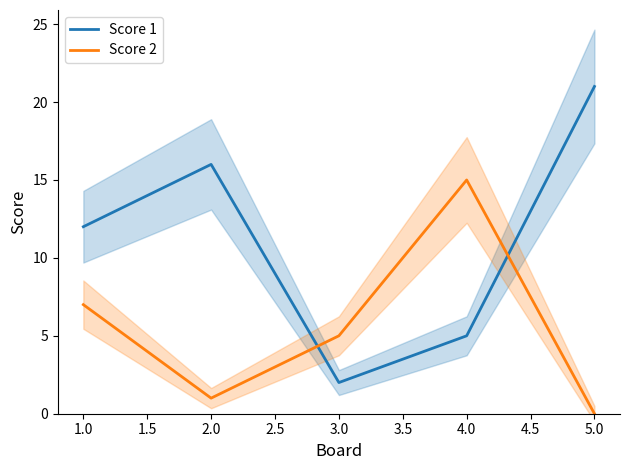

The value of Score 2 at 5.0 is -6. True or false?

False